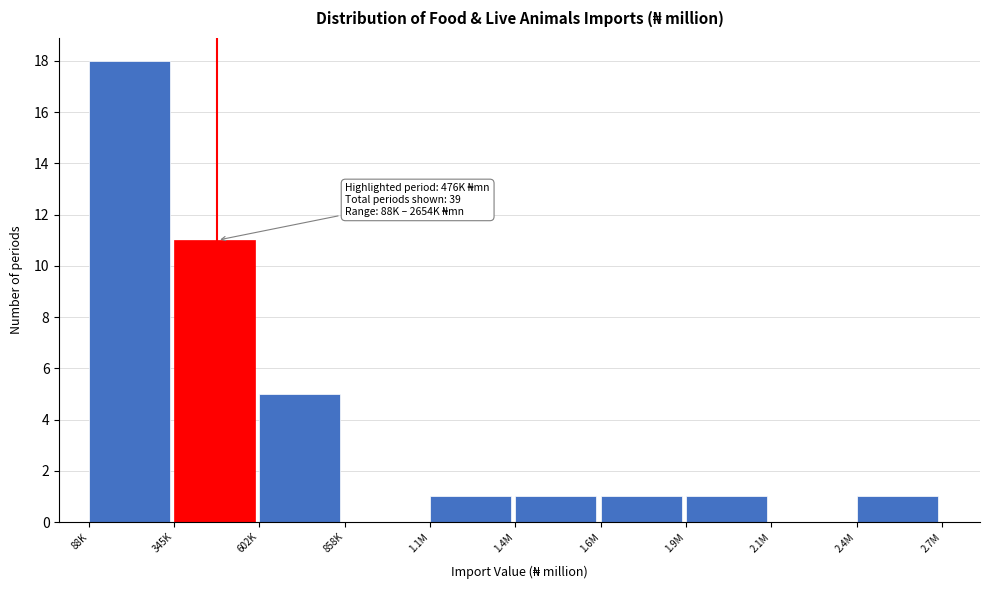

Reading right to left, what are all the values shown in this chart?

2.4M=1	2.1M=0	1.9M=1	1.6M=1	1.4M=1	1.1M=1	858K=0	602K=5	345K=11	88K=18